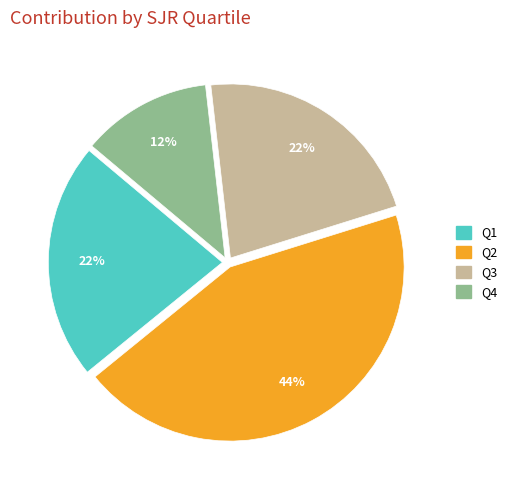

How many slices are in this pie chart?

4